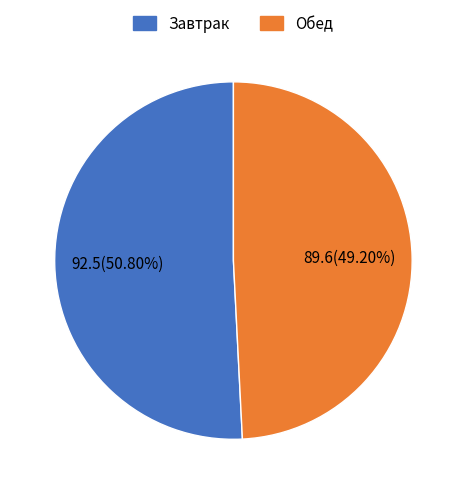

Rank the categories by value from highest to lowest.

Завтрак, Обед